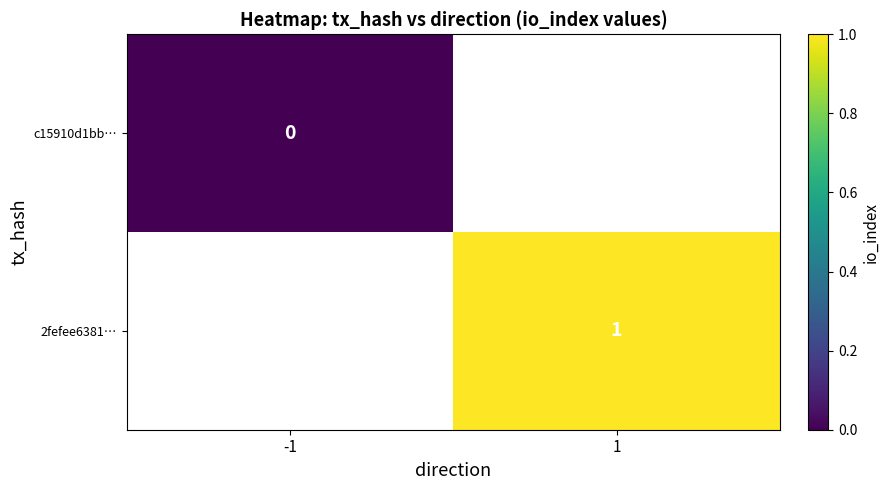

Which has a higher value, -1 or 1?

1